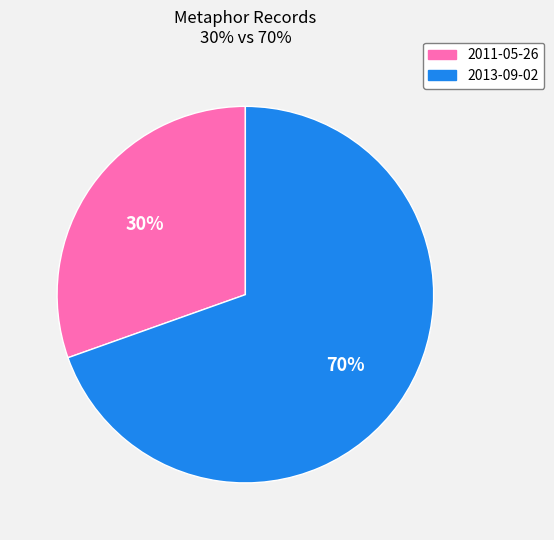

To the nearest percent, what is the combined percentage of 2013-09-02 and 2011-05-26?

100%